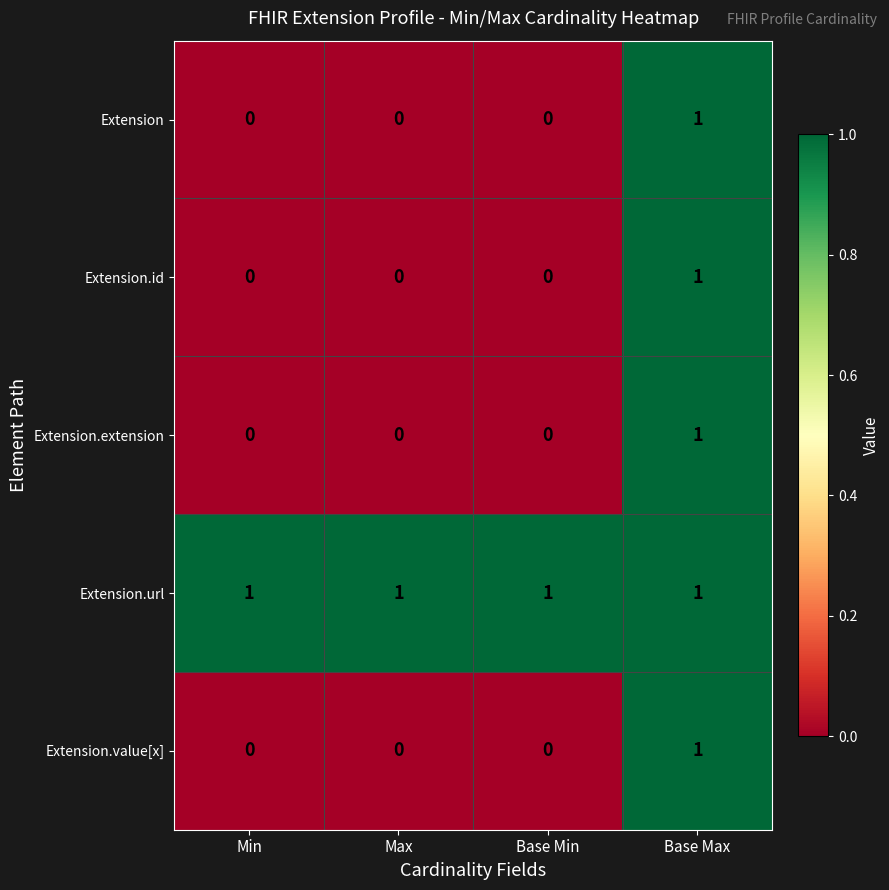

How many Extension.extension values are between 0 and 1?

4